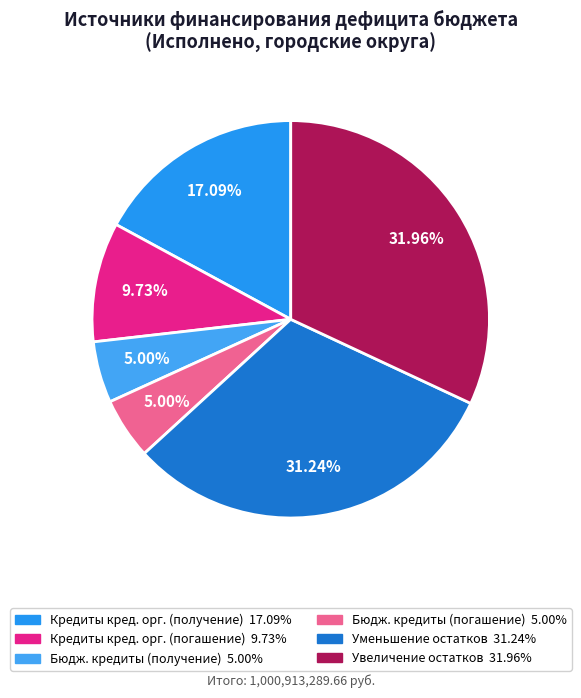

Rank the categories by value from highest to lowest.

Увеличение остатков средств, Уменьшение остатков средств, Кредиты кредитных организаций (получение), Кредиты кредитных организаций (погашение), Бюджетные кредиты (получение), Бюджетные кредиты (погашение)